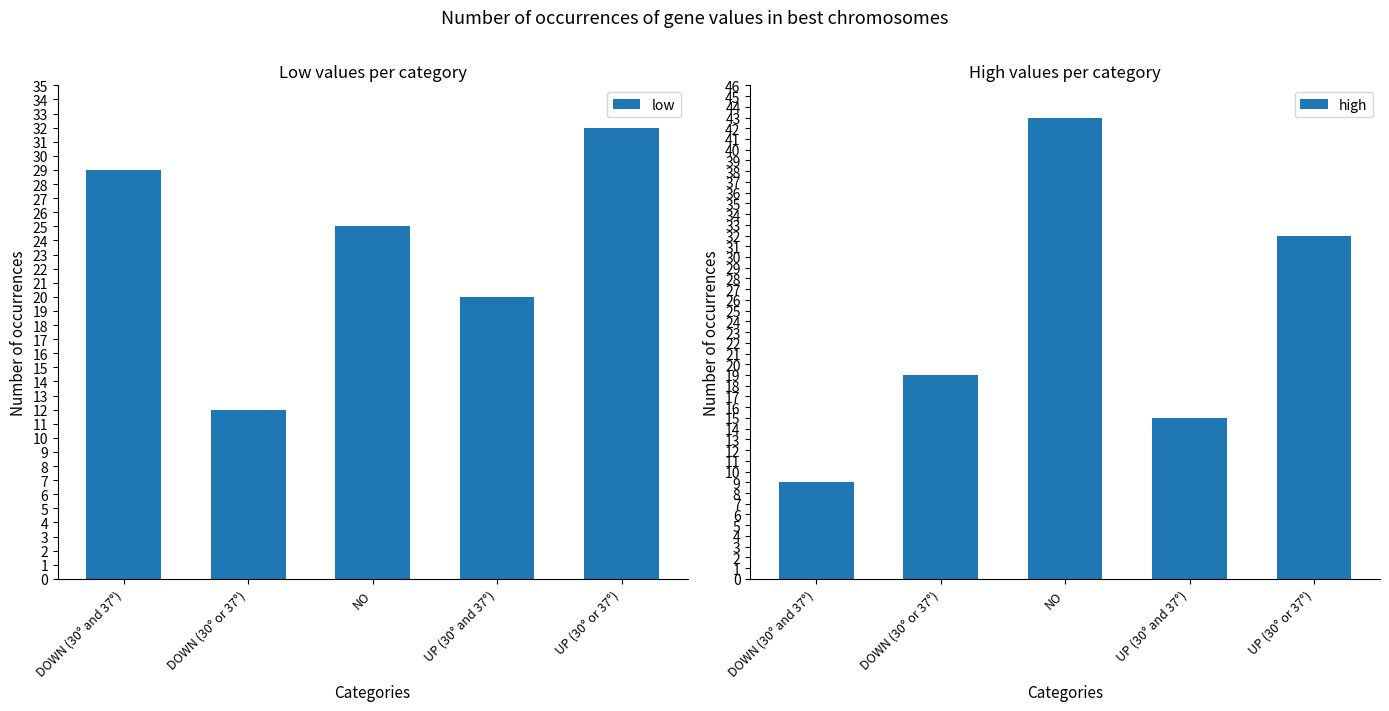

What is the total value across all series at UP (30° or 37°)?

64